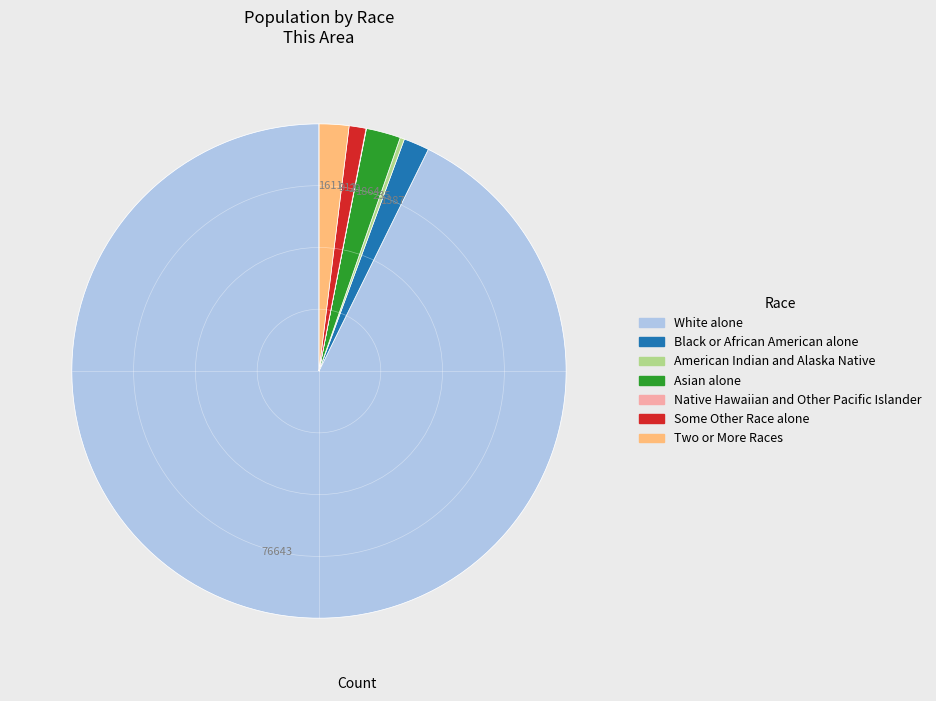

Which category has the biggest portion of the pie?

White alone